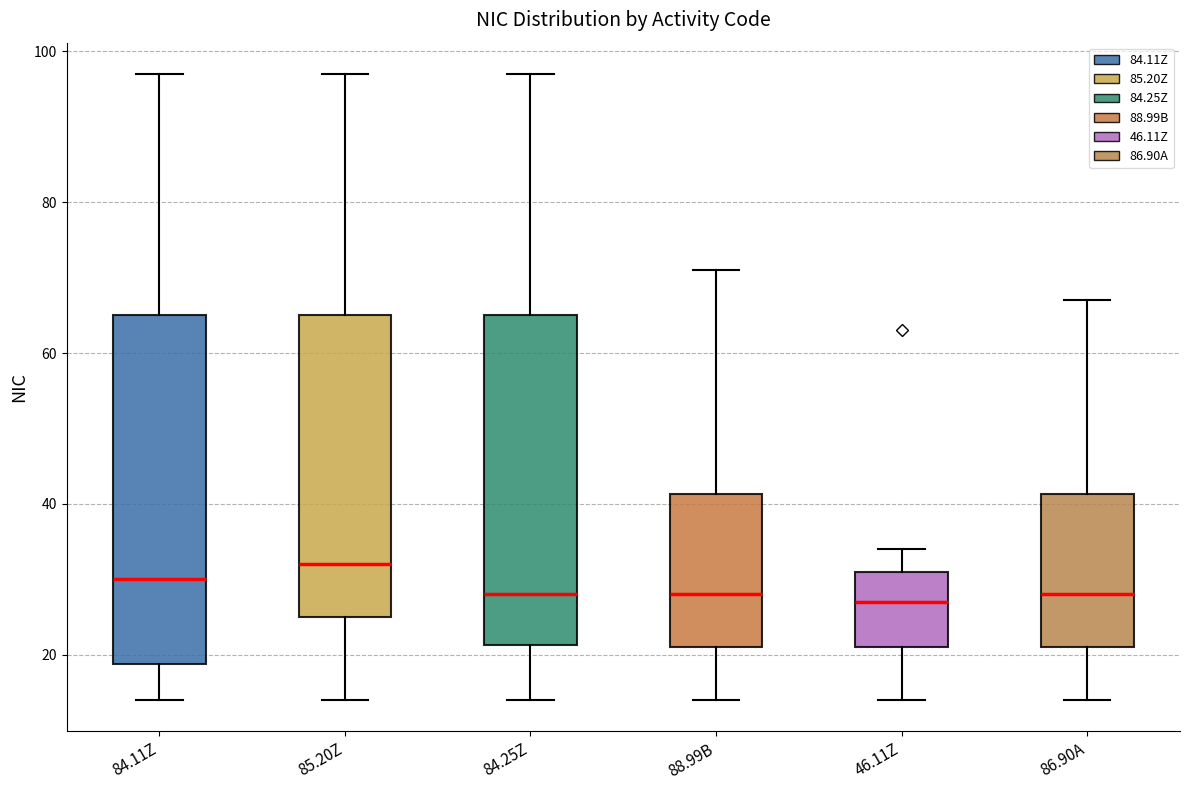

Reading left to right, transcribe this box plot: for each box, give where its median line is, the range the box spans, and where its two whiskers end, as read against the y-axis. The values are not printed on the chart, so give them approximately, as read against the axis.

84.11Z: median 30, box 18 to 66, whiskers 14 to 98
85.20Z: median 32, box 26 to 66, whiskers 14 to 98
84.25Z: median 28, box 22 to 66, whiskers 14 to 98
88.99B: median 28, box 22 to 42, whiskers 14 to 72
46.11Z: median 28, box 22 to 32, whiskers 14 to 34
86.90A: median 28, box 22 to 42, whiskers 14 to 68